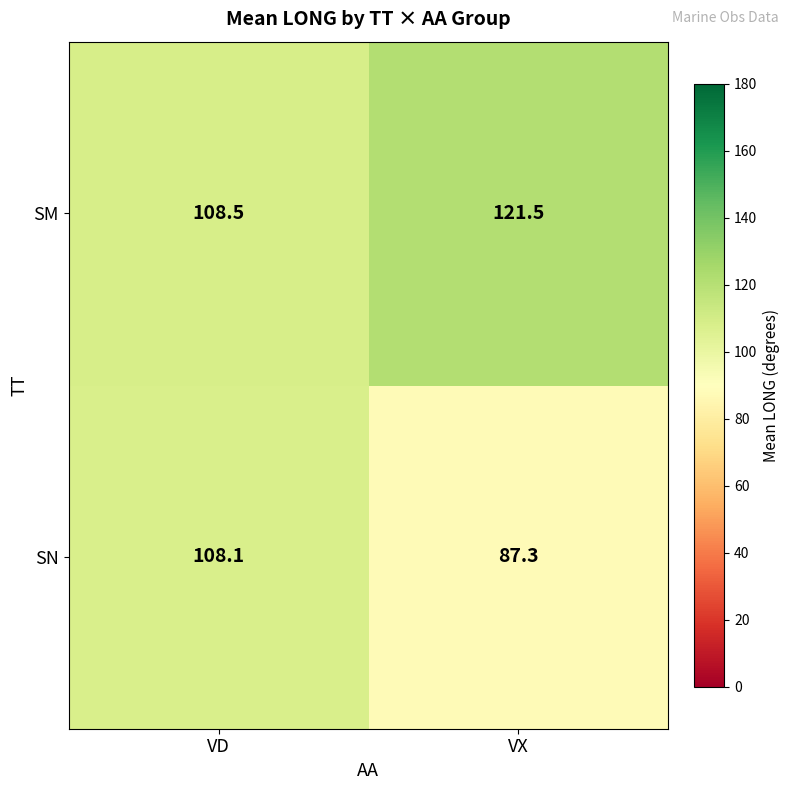

How many values in the SM series exceed 121?

1